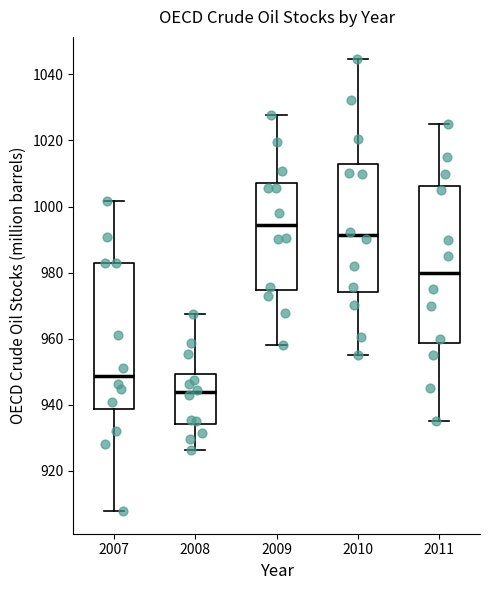

Where is the upper edge of the box at x = 2011 on the y-axis? The values are not printed on the chart, so give them approximately, as read against the axis.

1006